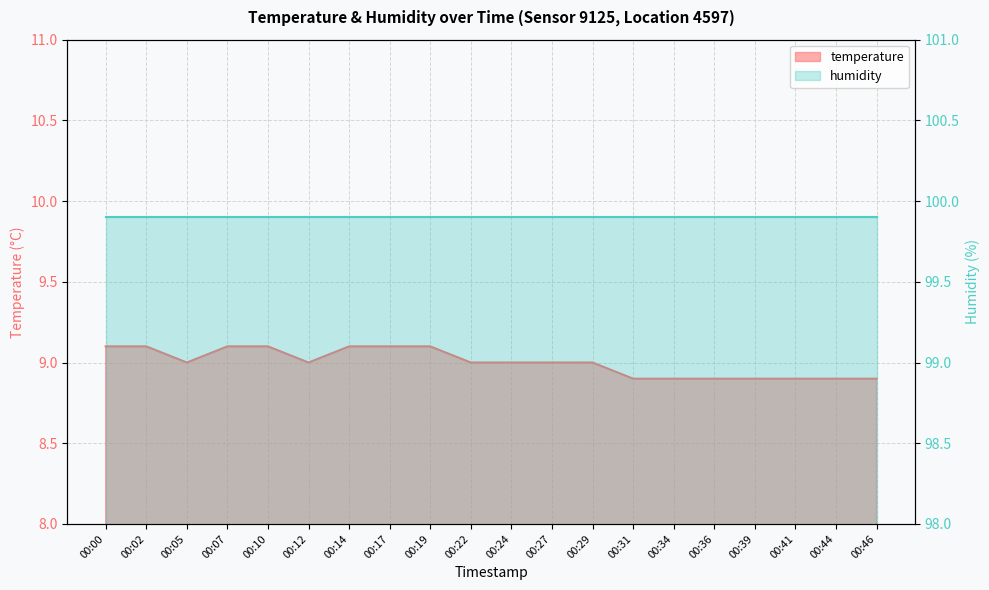

True or false: there are more than 1 points higher than both neighbors.

False